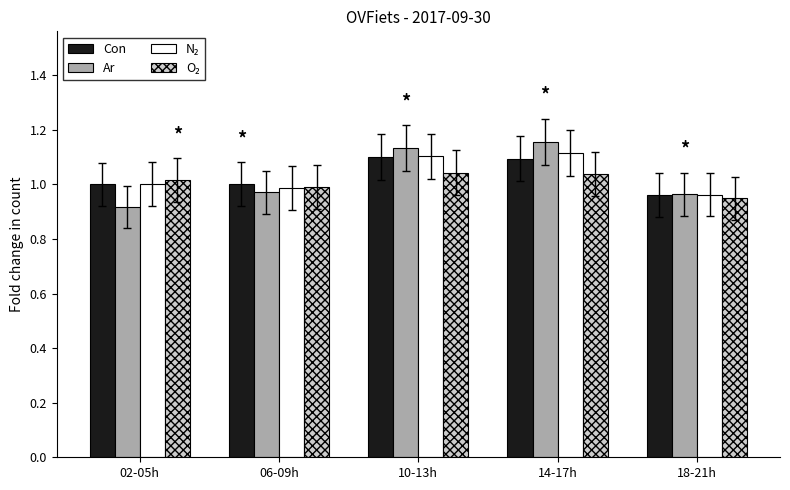

Is the value of Ar at 10-13h greater than the value of Con at 10-13h?

Yes